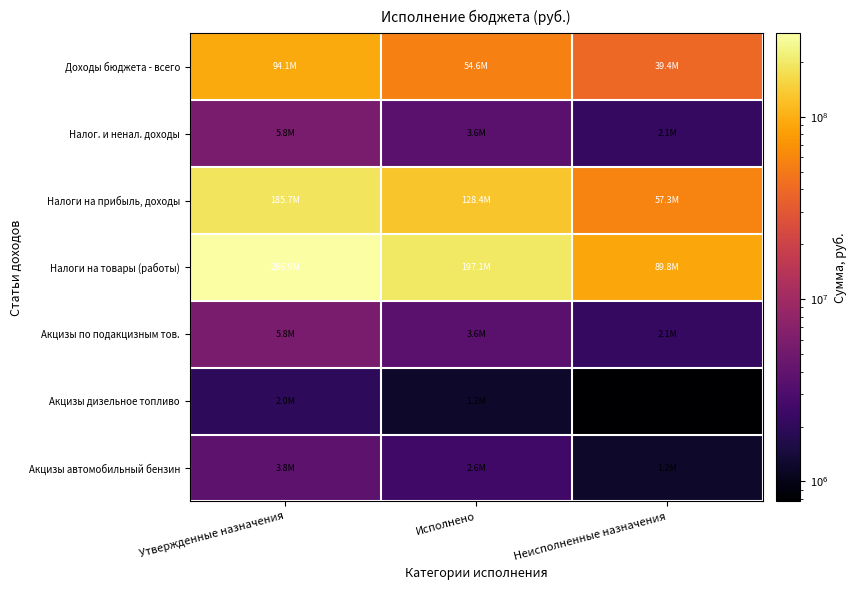

Between Утвержденные назначения and Исполнено, which series saw the biggest shift?

Налоги на товары (работы)